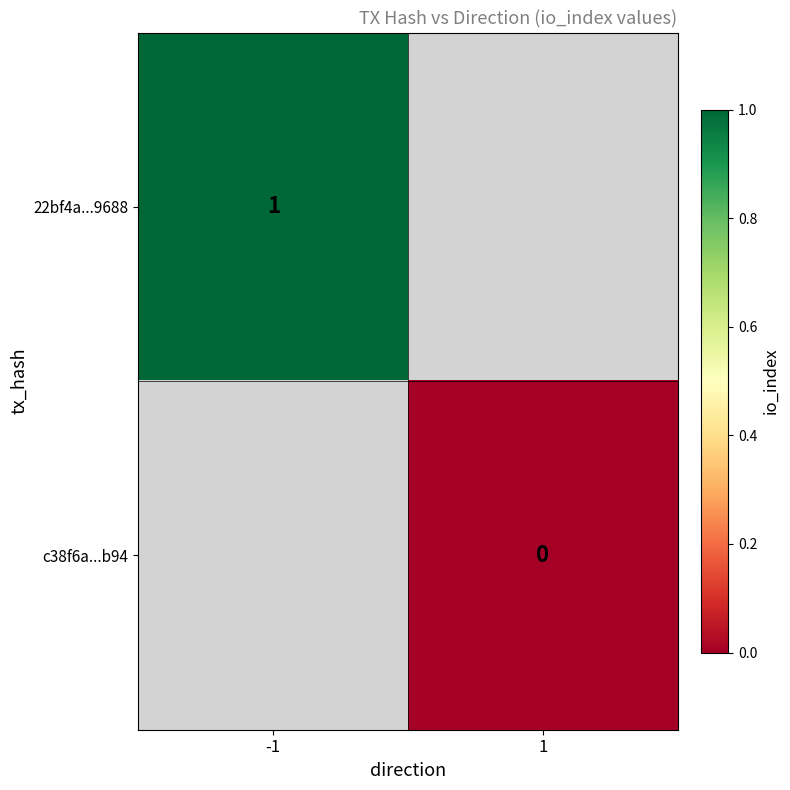

At how many categories does at least one series exceed 0?

1